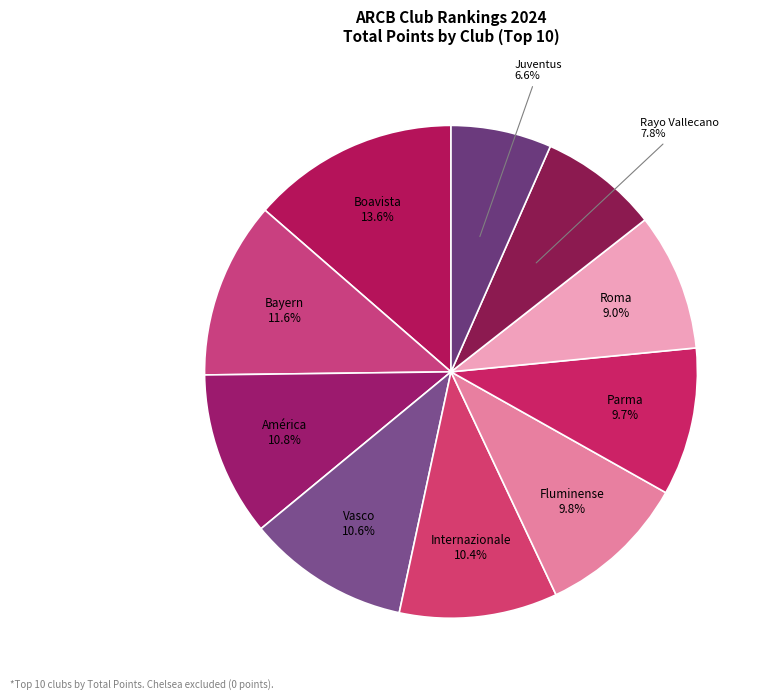

The Vasco slice represents 11% of the pie. True or false?

True